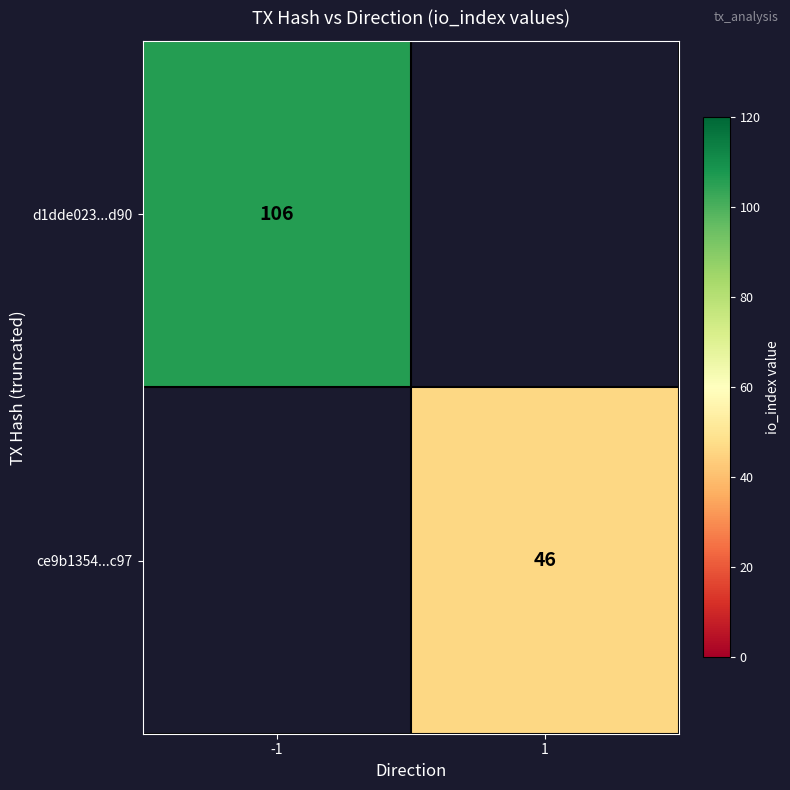

Is it true that d1dde023...d90 equals 106 at -1?

True